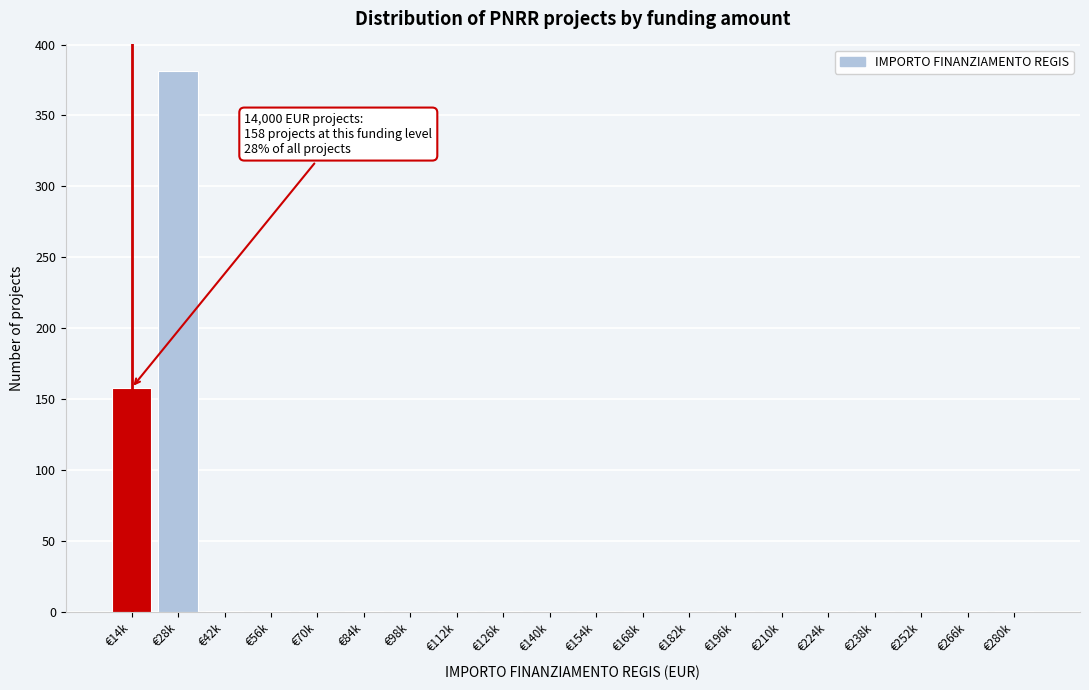

Reading left to right, list all the values displayed in this chart.

€14k=158	€28k=381	€42k=1	€56k=1	€70k=1	€84k=1	€98k=1	€112k=1	€126k=1	€140k=1	€154k=1	€168k=1	€182k=1	€196k=1	€210k=1	€224k=1	€238k=1	€252k=1	€266k=1	€280k=1